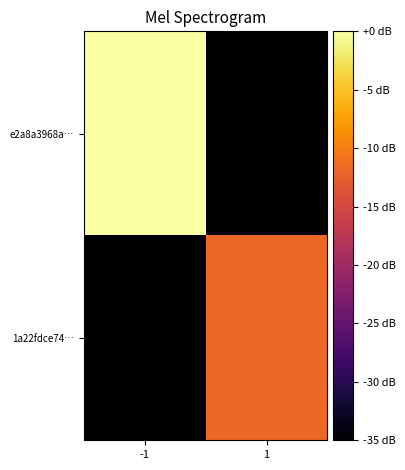

At which category is the sum across all series the highest?

-1